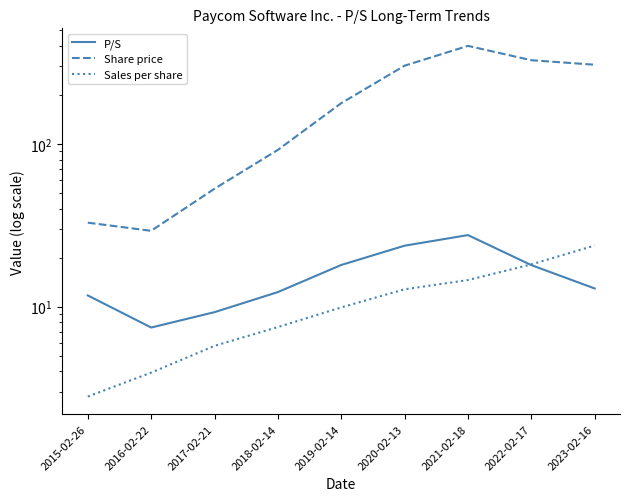

Is it true that Sales per share equals 20.8 at 2021-02-18?

False